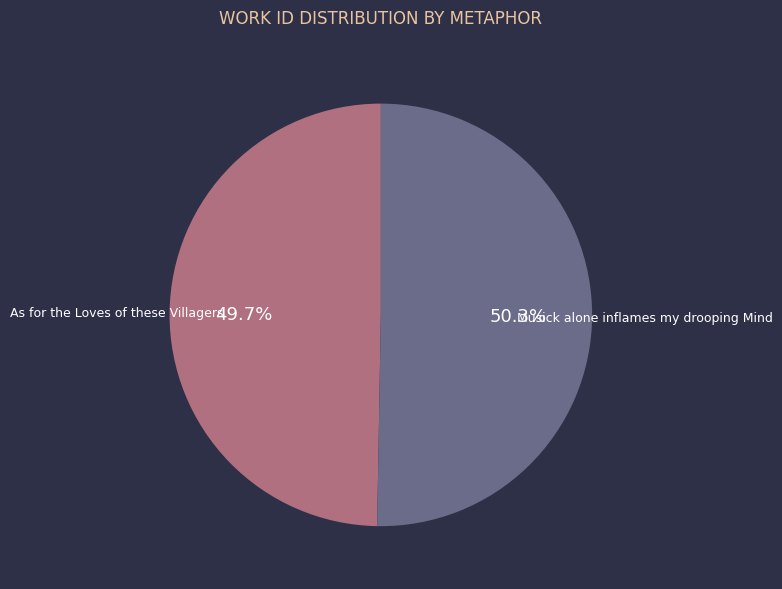

To the nearest percent, what is the average slice percentage?

50%